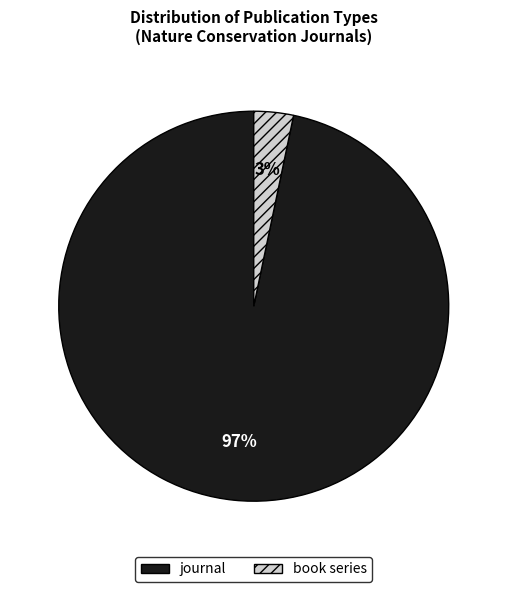

The book series slice represents 3% of the pie. True or false?

True